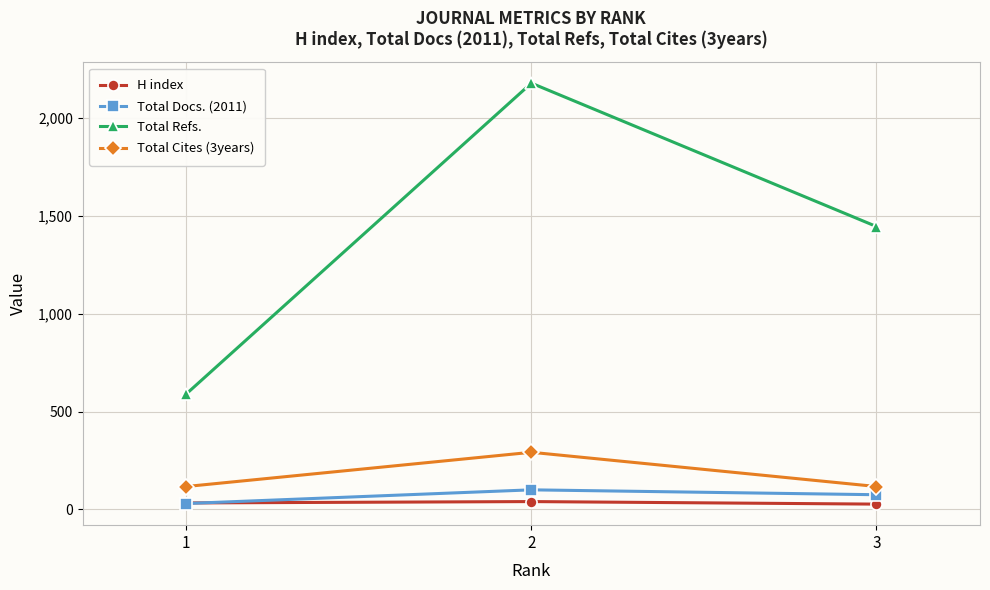

At which label does Total Docs. (2011) reach its peak?

2